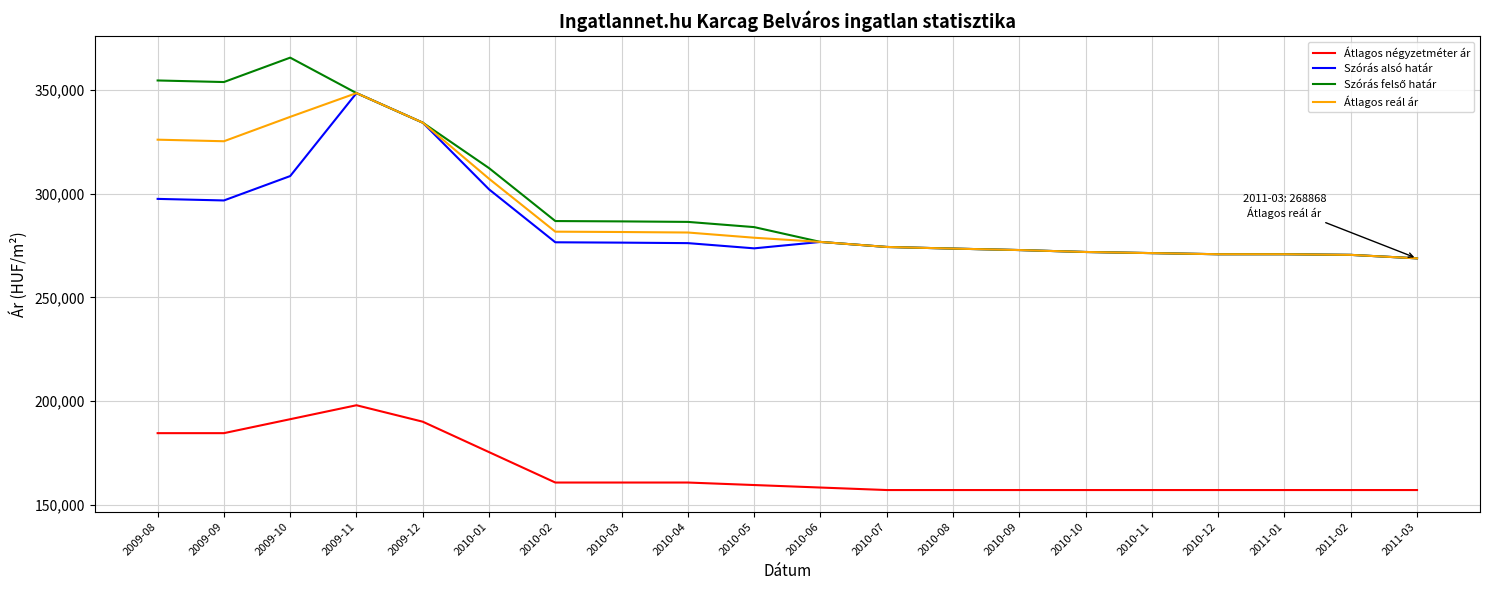

True or false: Átlagos négyzetméter ár and Szórás alsó határ cross at least once.

False